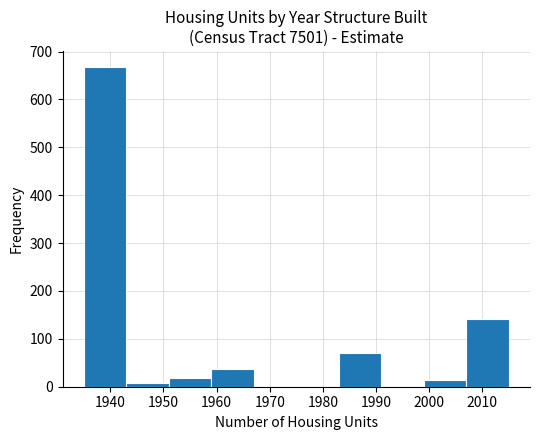

Reading left to right, transcribe this chart: for each bar, give the range it covers on the x-axis and its height. The values are not printed on the chart, so give them approximately, as read against the axis.

1935 to 1943: 670
1943 to 1951: under 10
1951 to 1959: 20
1959 to 1967: 40
1967 to 1975: 0
1975 to 1983: 0
1983 to 1991: 70
1991 to 1999: 0
1999 to 2007: 10
2007 to 2015: 140